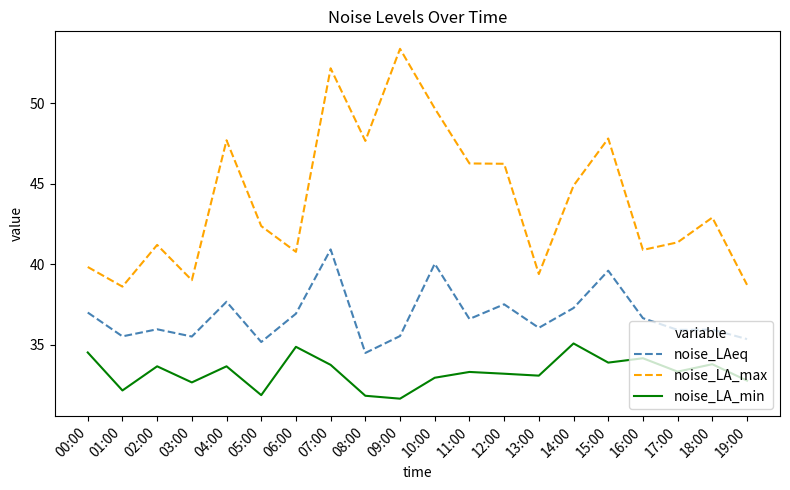

What position from the right is 06:00?

14